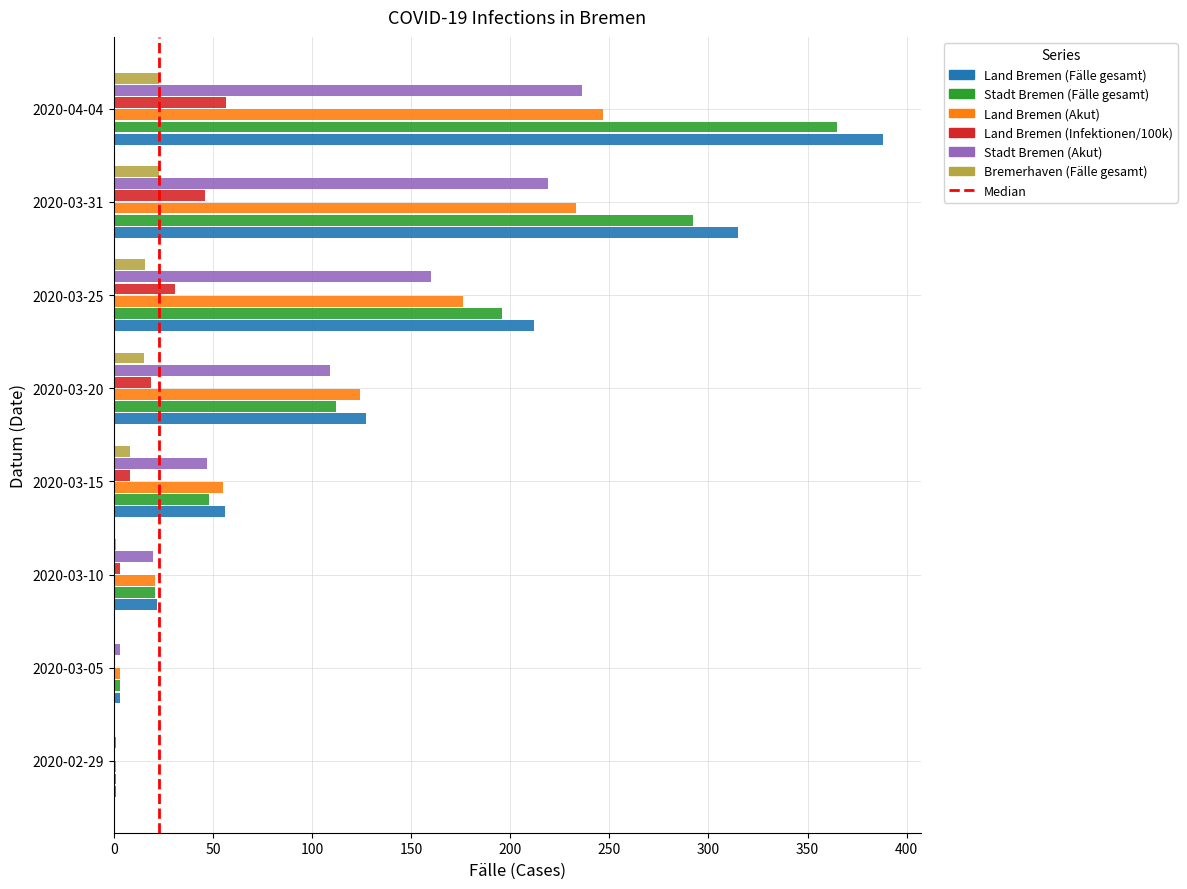

What is the sum of all Land Bremen (Infektionen/100k) values?

164.6